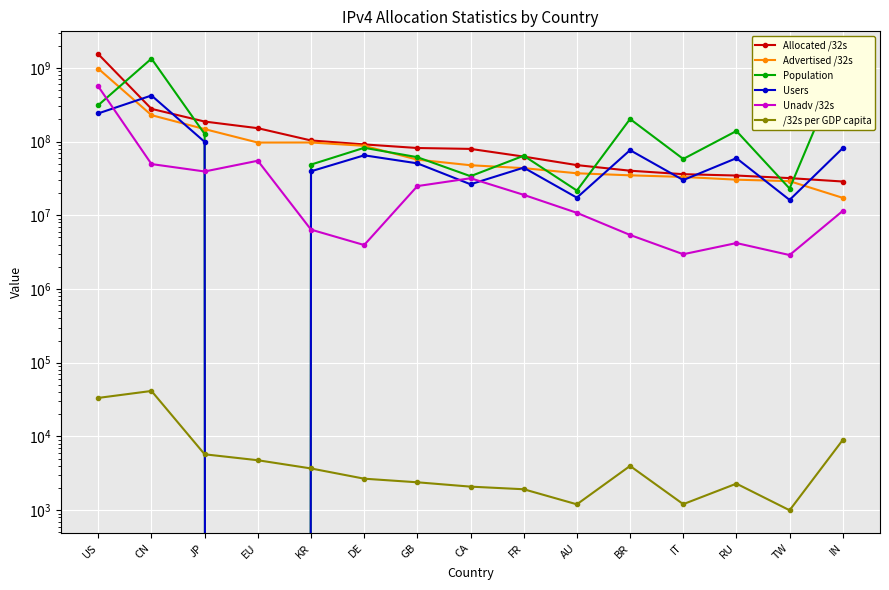

What are all the series names shown in the legend?

Allocated /32s, Advertised /32s, Population, Users, Unadv /32s, /32s per GDP capita